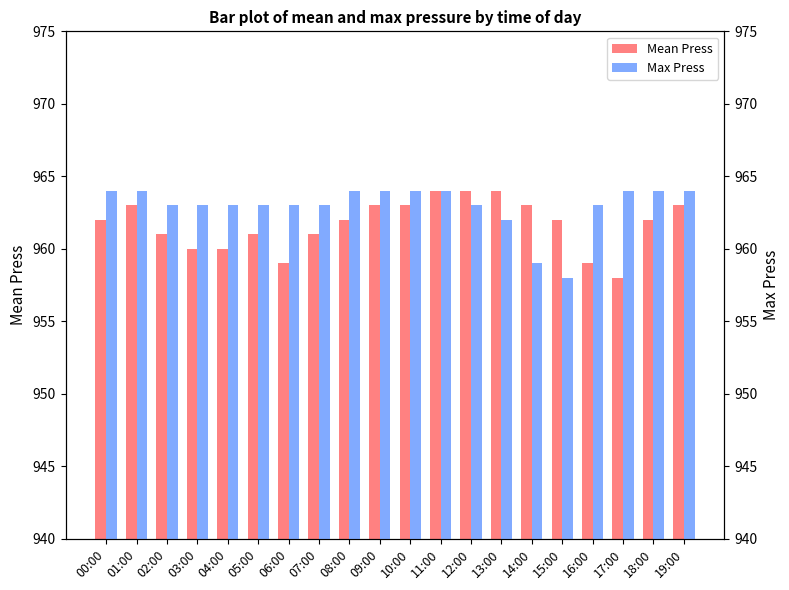

What is the difference between the Max Press values at 00:00 and 07:00?

1